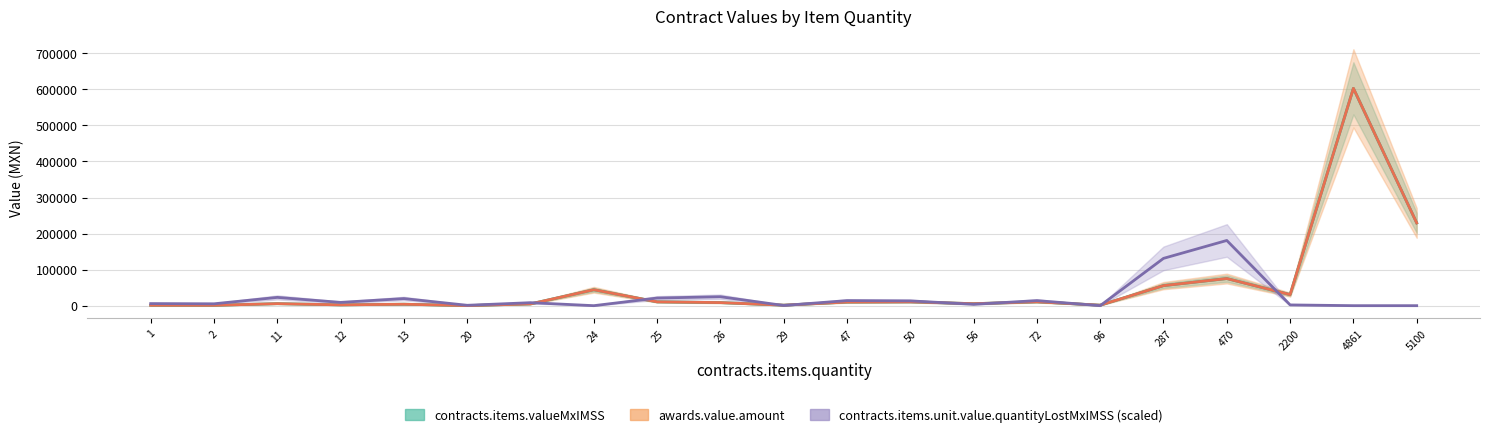

Which has a higher value, 2 or 47?

47